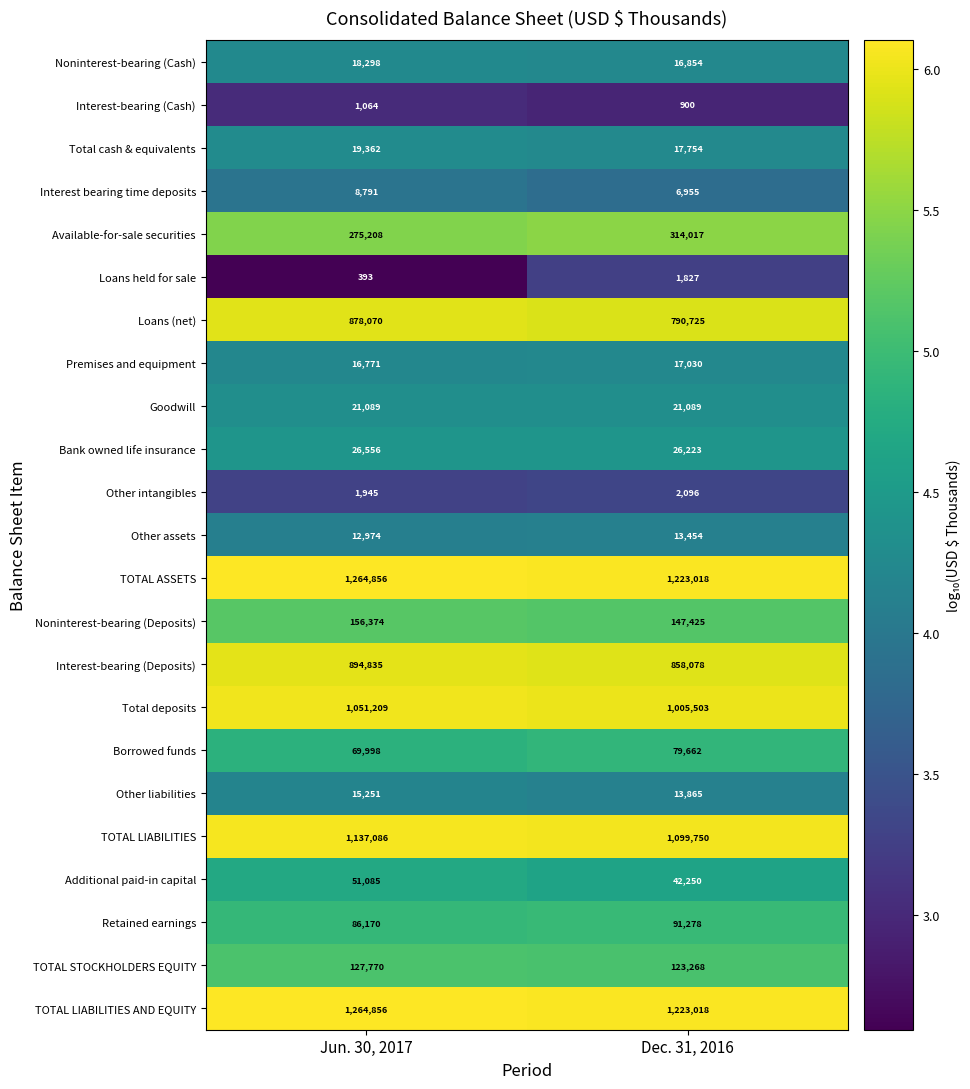

What is the difference between the highest and lowest values at Jun. 30, 2017?

1264463